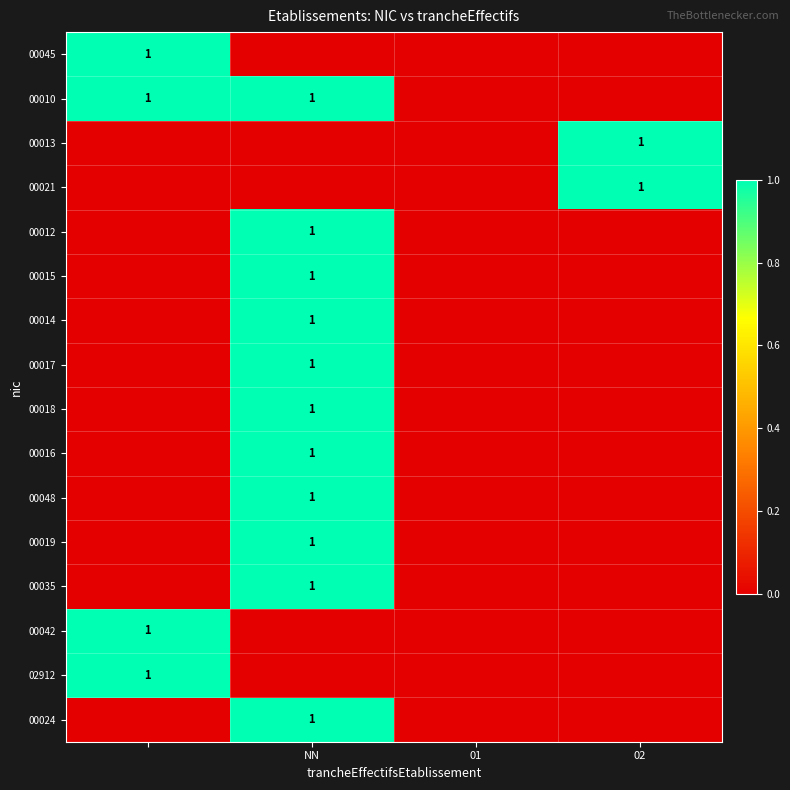

Is it true that 00017 equals 1 at NN?

True